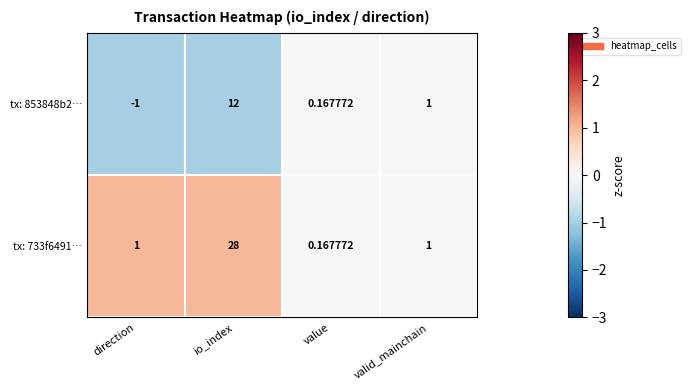

Which series has the widest spread of values?

tx: 733f6491…